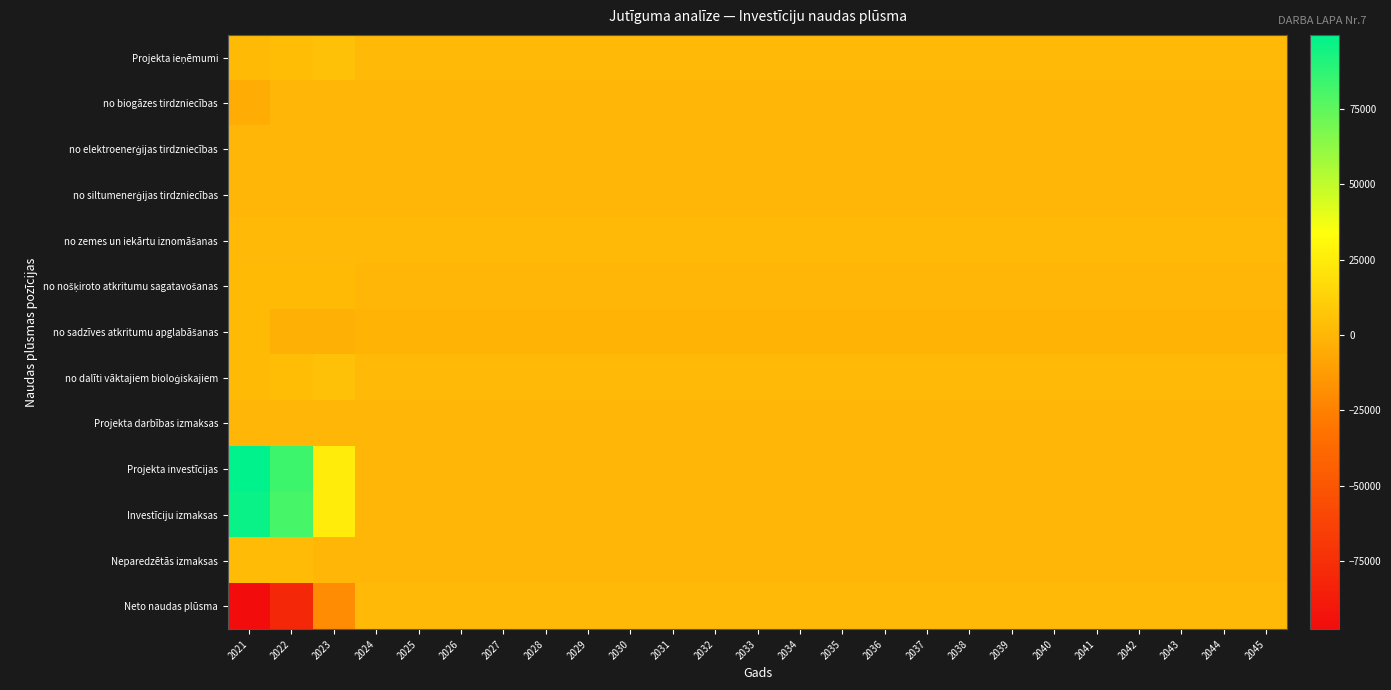

What is the smallest value displayed?

-97500